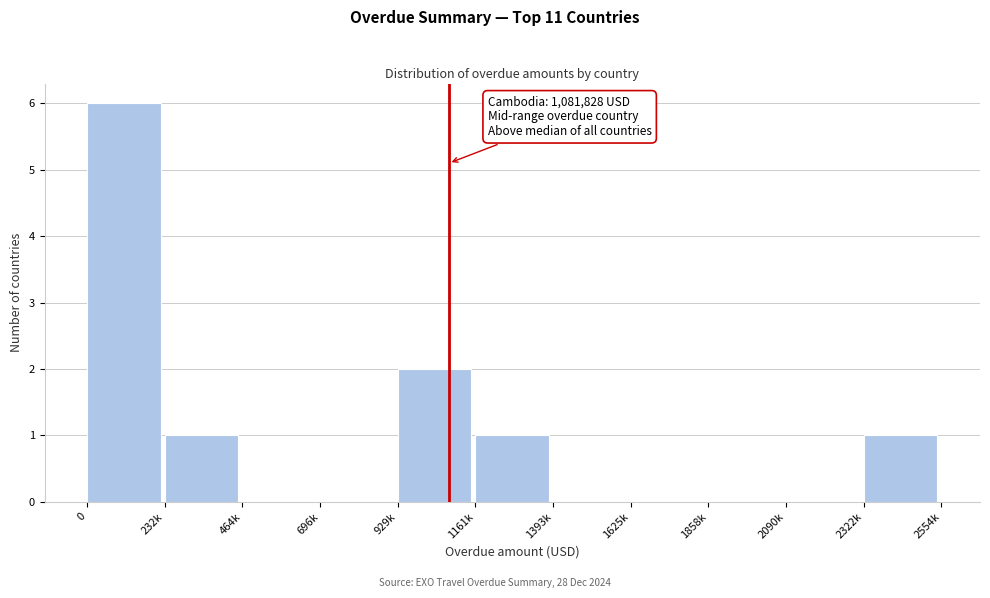

Reading right to left, transcribe all the data shown in this chart.

2322k=1	2090k=0	1858k=0	1625k=0	1393k=0	1161k=1	929k=2	696k=0	464k=0	232k=1	0=6